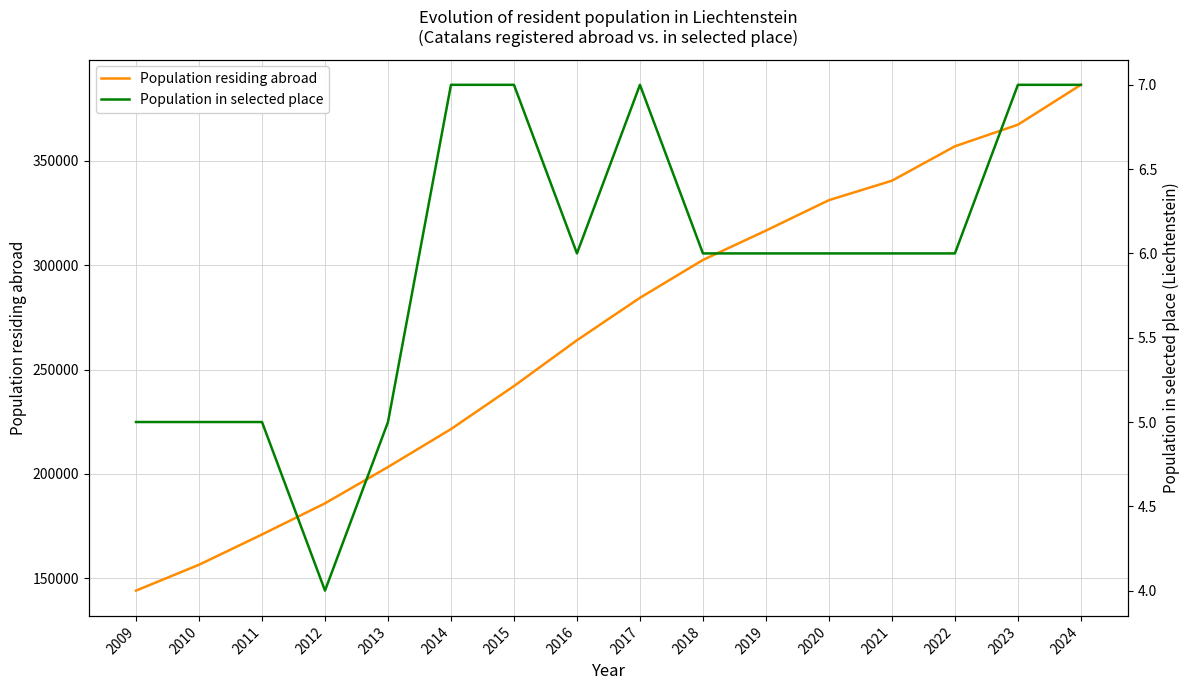

True or false: Population in selected place has more than 1 points higher than both neighbors.

False